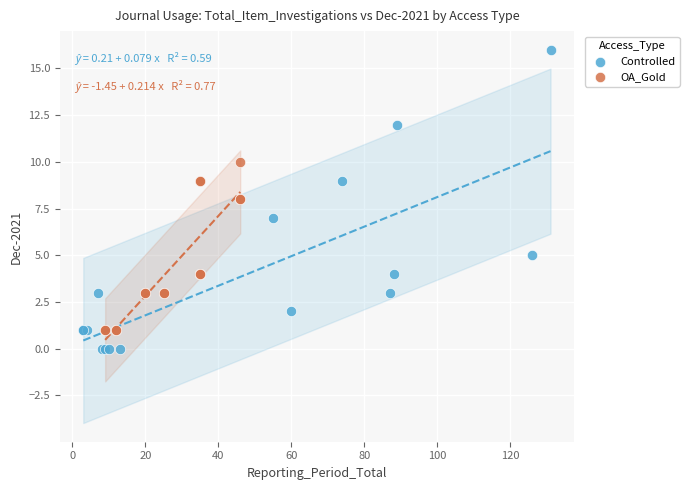

Which series reaches the minimum Y coordinate?

Controlled